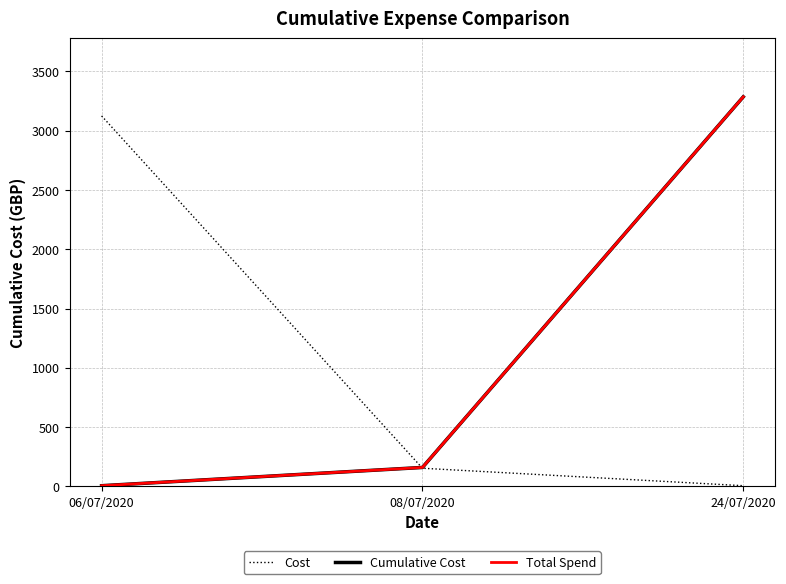

Does the chart display data point markers on the line(s)?

No